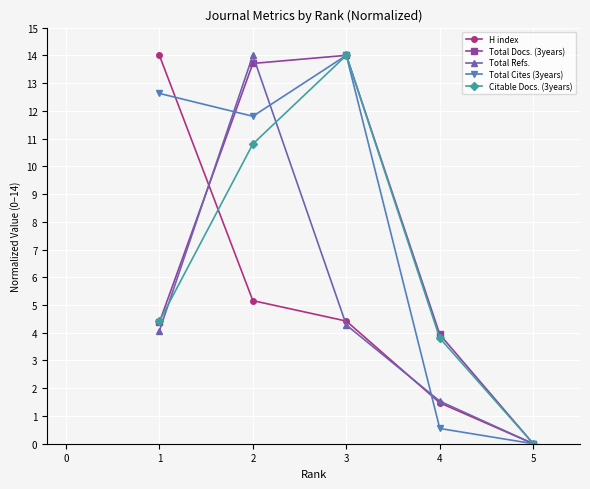

What is the greatest value displayed?

14.0